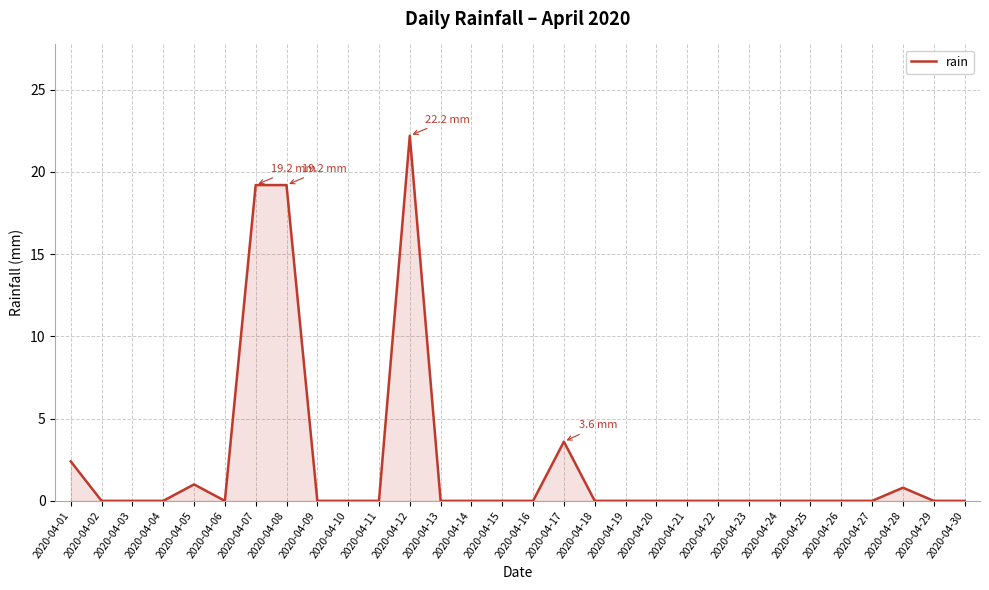

Reading right to left, what are all the values shown in this chart?

2020-04-30=0.0	2020-04-29=0.0	2020-04-28=0.8	2020-04-27=0.0	2020-04-26=0.0	2020-04-25=0.0	2020-04-24=0.0	2020-04-23=0.0	2020-04-22=0.0	2020-04-21=0.0	2020-04-20=0.0	2020-04-19=0.0	2020-04-18=0.0	2020-04-17=3.6	2020-04-16=0.0	2020-04-15=0.0	2020-04-14=0.0	2020-04-13=0.0	2020-04-12=22.2	2020-04-11=0.0	2020-04-10=0.0	2020-04-09=0.0	2020-04-08=19.2	2020-04-07=19.2	2020-04-06=0.0	2020-04-05=1.0	2020-04-04=0.0	2020-04-03=0.0	2020-04-02=0.0	2020-04-01=2.4